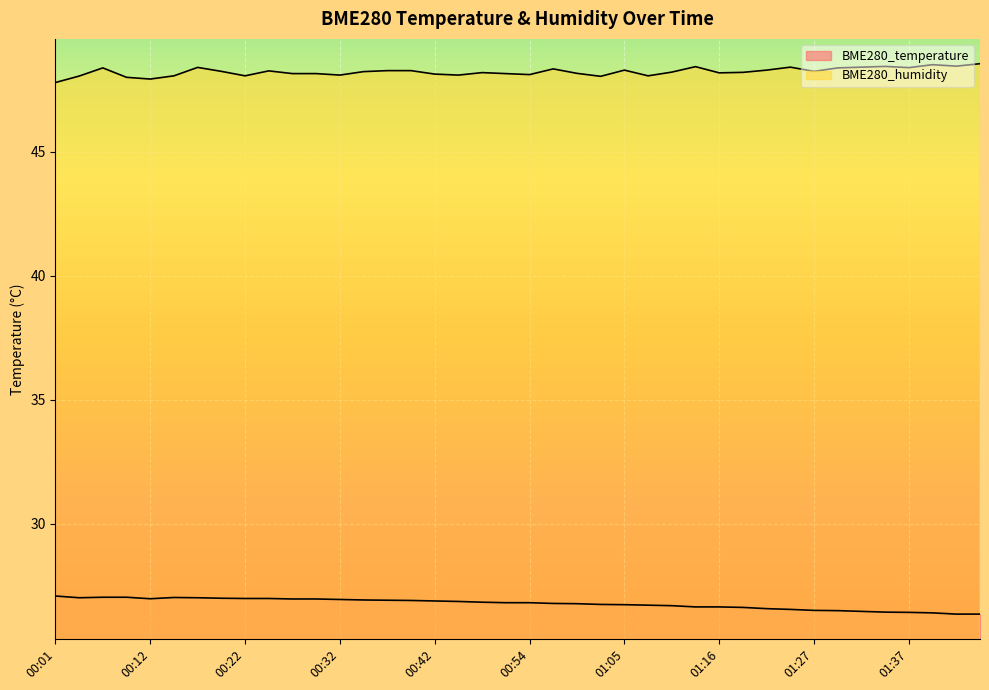

Is it true that BME280_humidity equals 48.2 at 01:00?

True